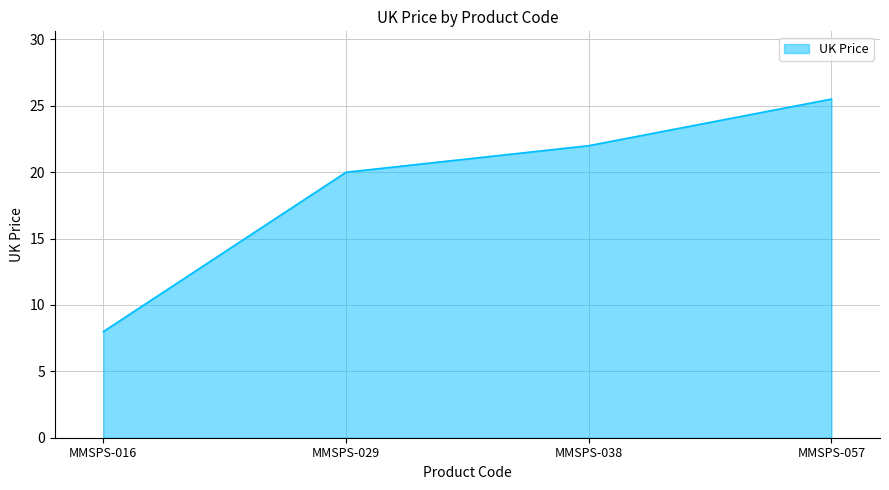

What is the difference between the values at MMSPS-016 and MMSPS-029?

12.0